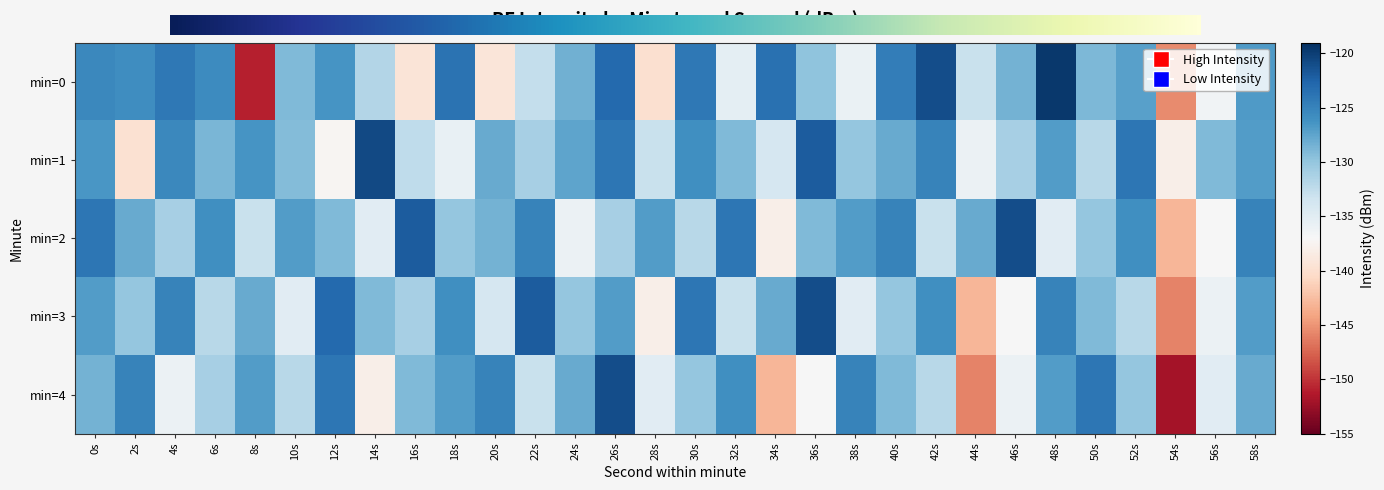

What is the total value across all series at 58s?

-633.9